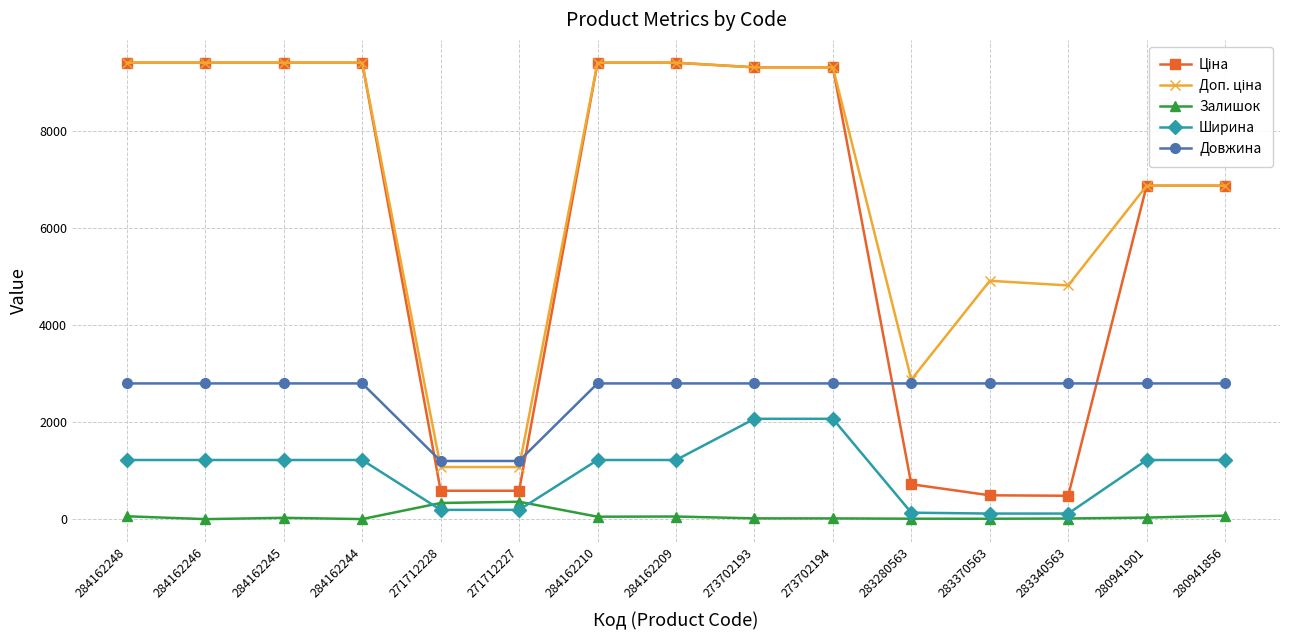

What is the lowest value of the Довжина series?

1200.0